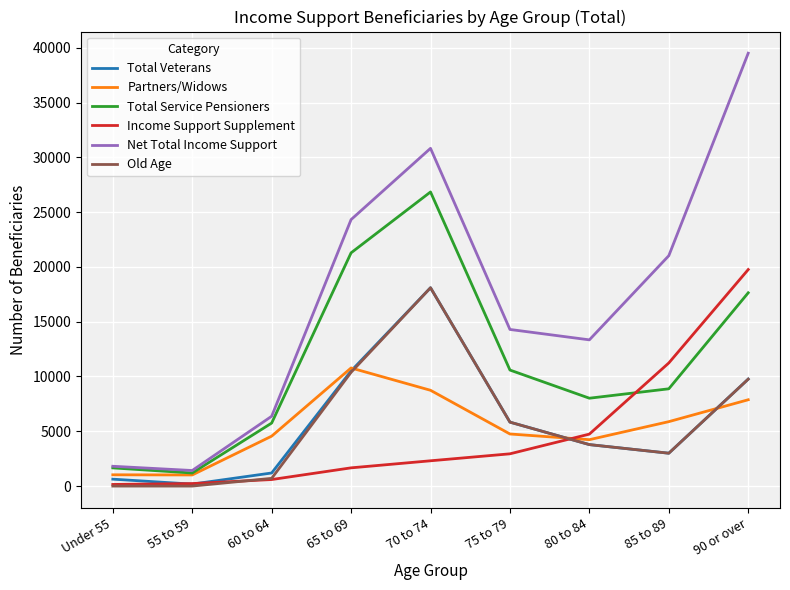

True or false: Partners/Widows has a value of 4753 at 75 to 79.

True